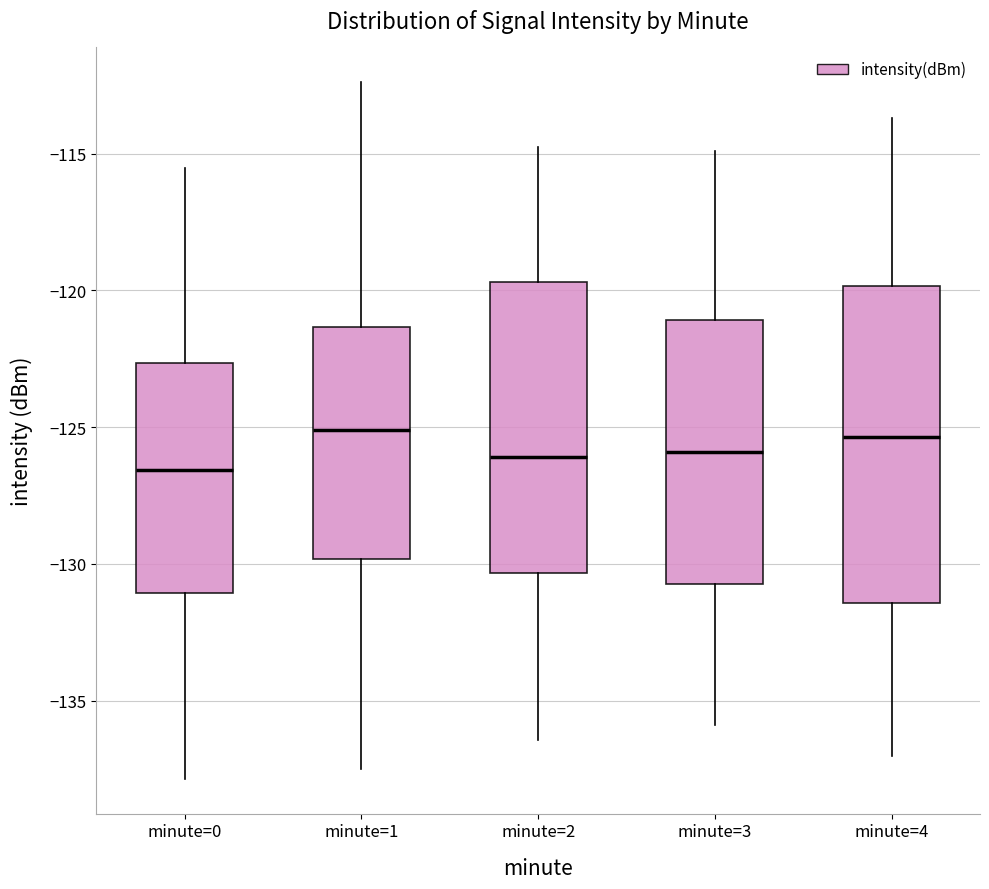

Reading left to right, transcribe this box plot: for each box, give where its median line is, the range the box spans, and where its two whiskers end, as read against the y-axis. The values are not printed on the chart, so give them approximately, as read against the axis.

minute=0: median -126.5, box -131.0 to -122.5, whiskers -138.0 to -115.5
minute=1: median -125.0, box -130.0 to -121.5, whiskers -137.5 to -112.5
minute=2: median -126.0, box -130.5 to -119.5, whiskers -136.5 to -115.0
minute=3: median -126.0, box -130.5 to -121.0, whiskers -136.0 to -115.0
minute=4: median -125.5, box -131.5 to -120.0, whiskers -137.0 to -113.5